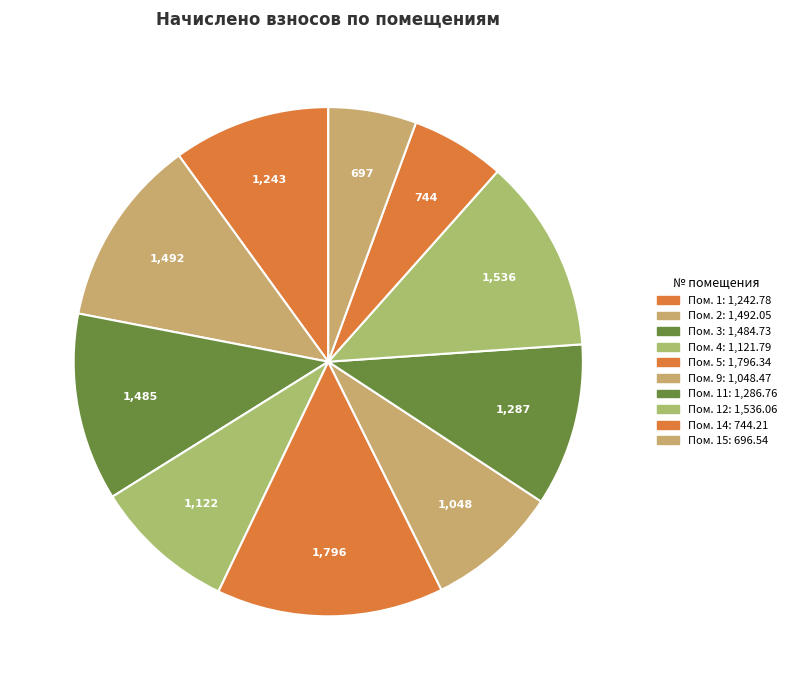

How many segments does this pie chart have?

10